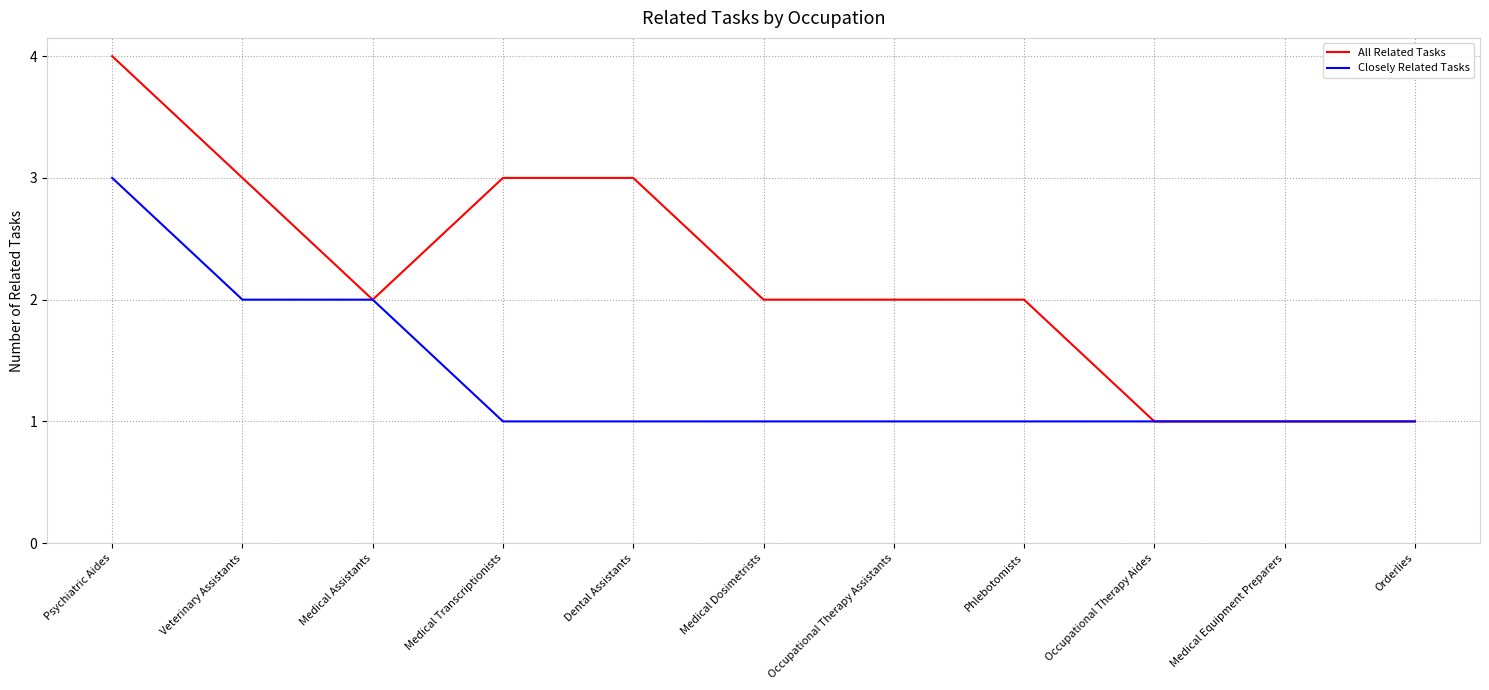

Rank the series by their maximum value, from lowest to highest.

Closely Related Tasks, All Related Tasks